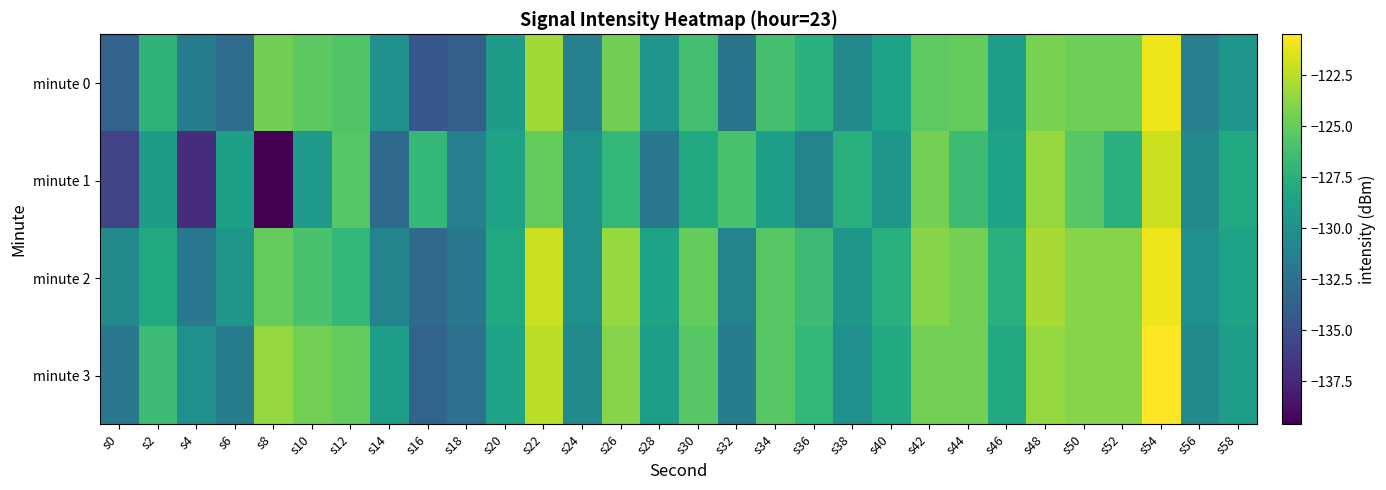

What is the minimum value shown in the chart?

-139.6